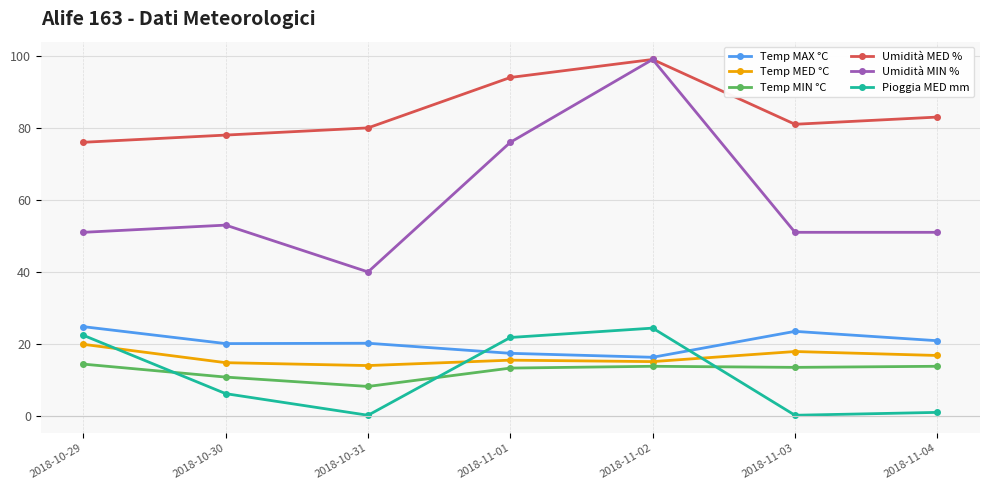

At which label does Umidità MED % first exceed 81?

2018-11-01